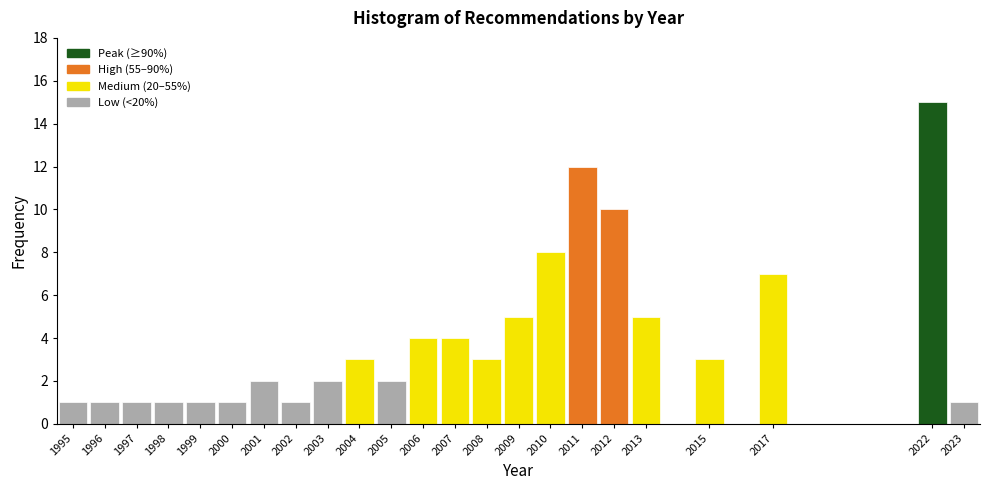

Over which range of the x-axis is the bar tallest?

2021.5 to 2022.5